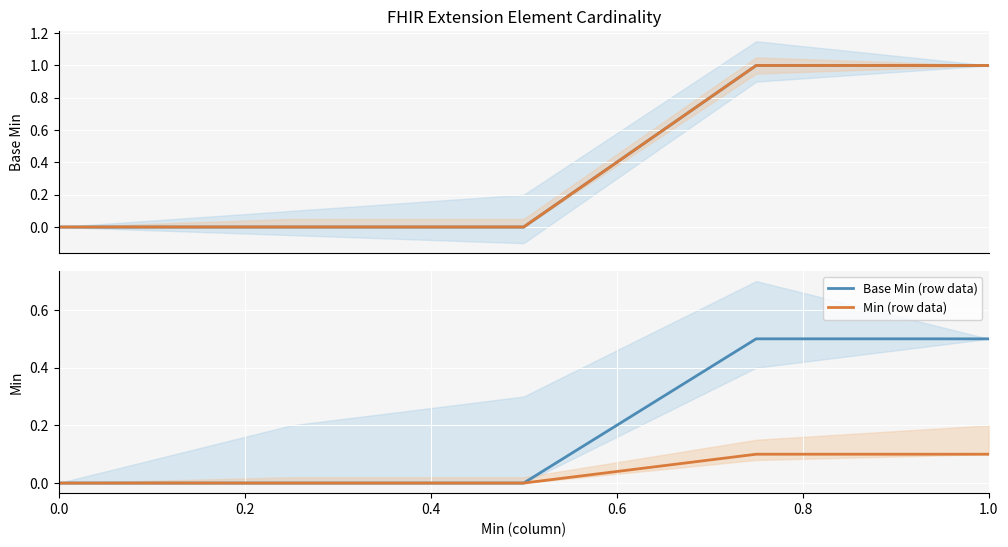

True or false: Base Min (row data) and Min (row data) cross at least once.

False